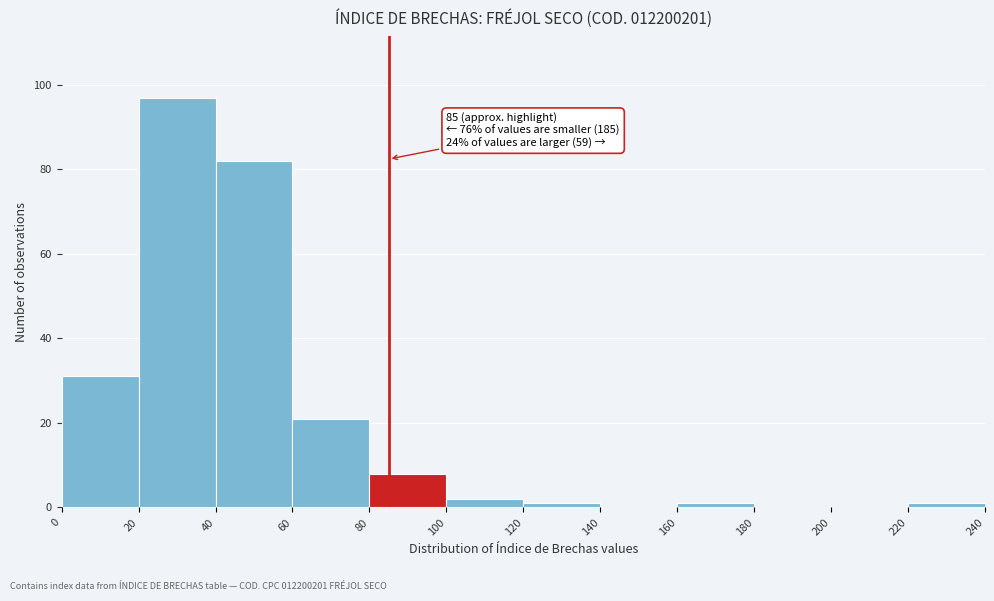

Over which range of the x-axis is the bar tallest?

20 to 40